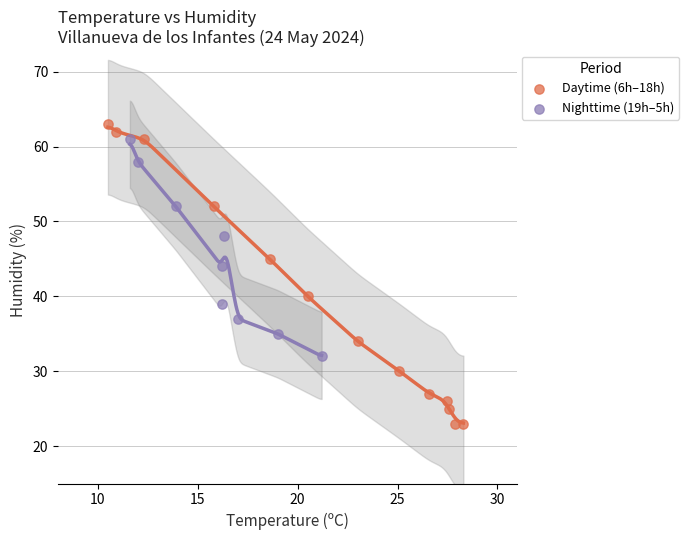

What are all the series names shown in the legend?

Daytime (6h–18h), Nighttime (19h–5h)